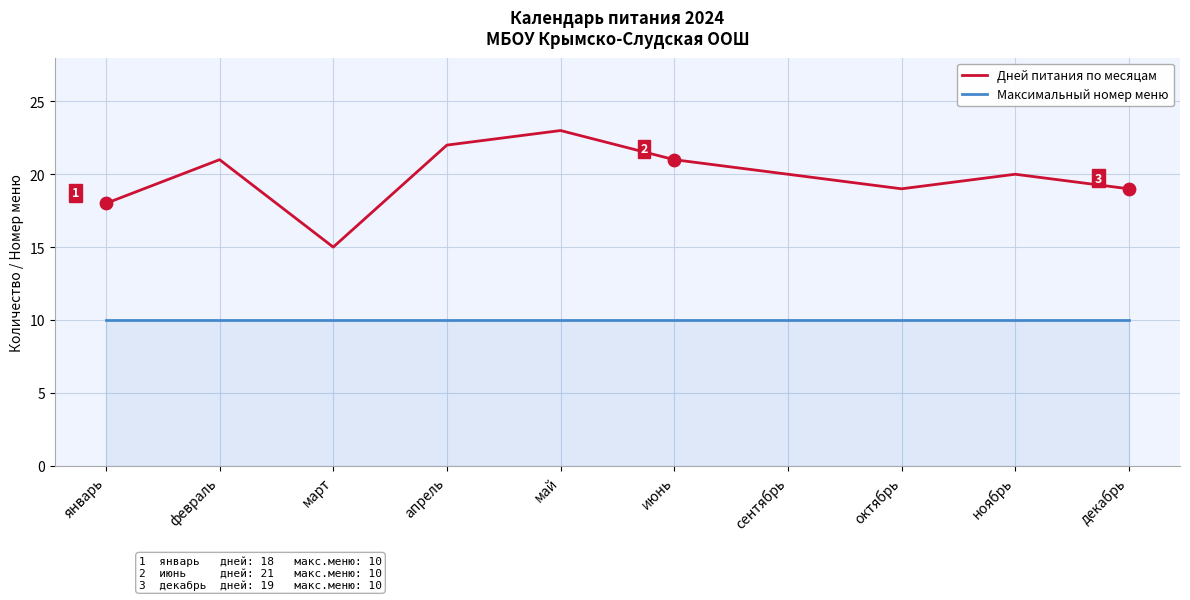

What are all the series names shown in the legend?

Дней питания по месяцам, Максимальный номер меню